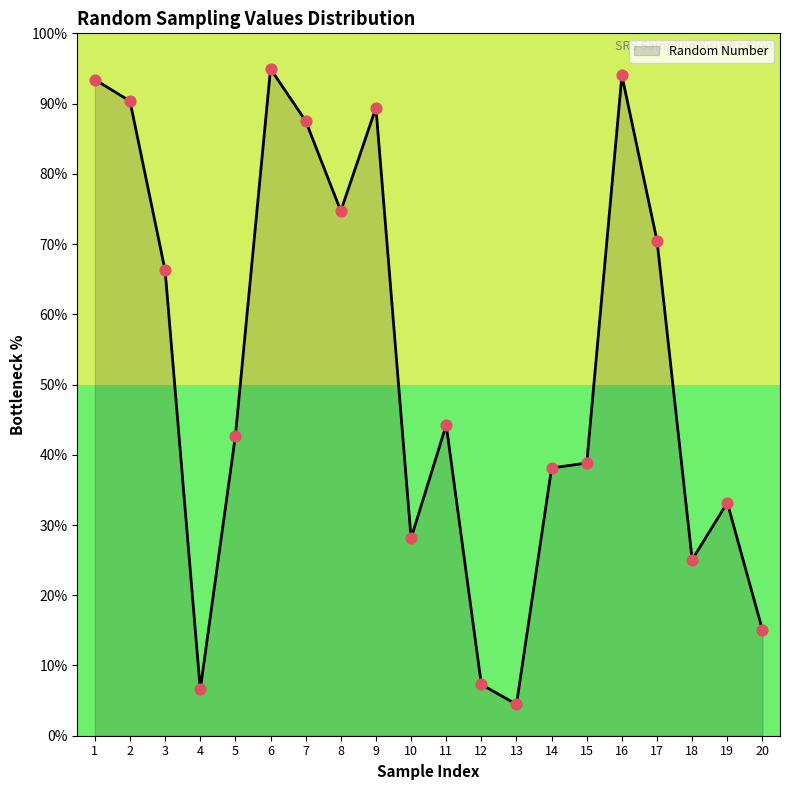

Which has a higher value, 10 or 16?

16